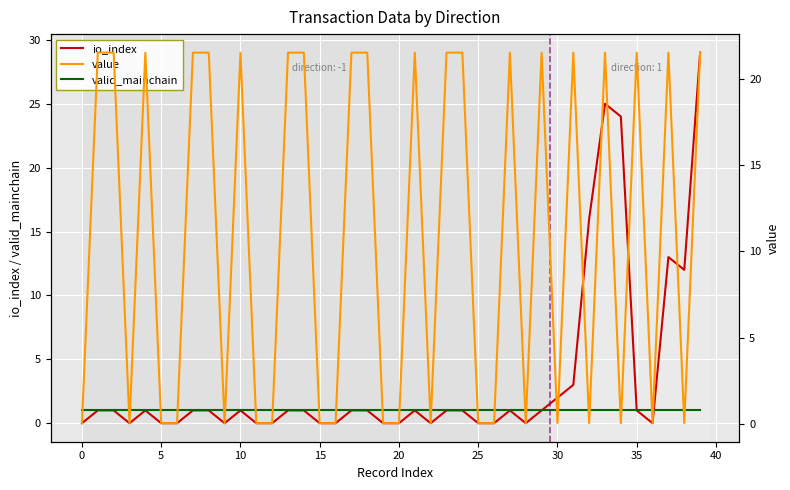

What is the label of the 36th point from the left?

35